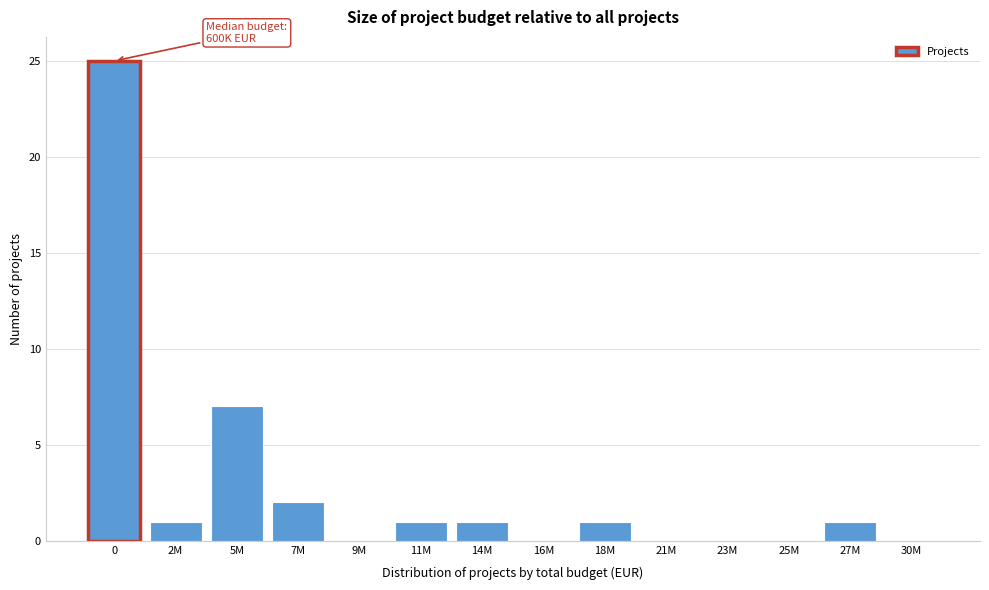

Reading left to right, extract all data points from this chart.

0=25	2M=1	5M=7	7M=2	9M=0	11M=1	14M=1	16M=0	18M=1	21M=0	23M=0	25M=0	27M=1	30M=0